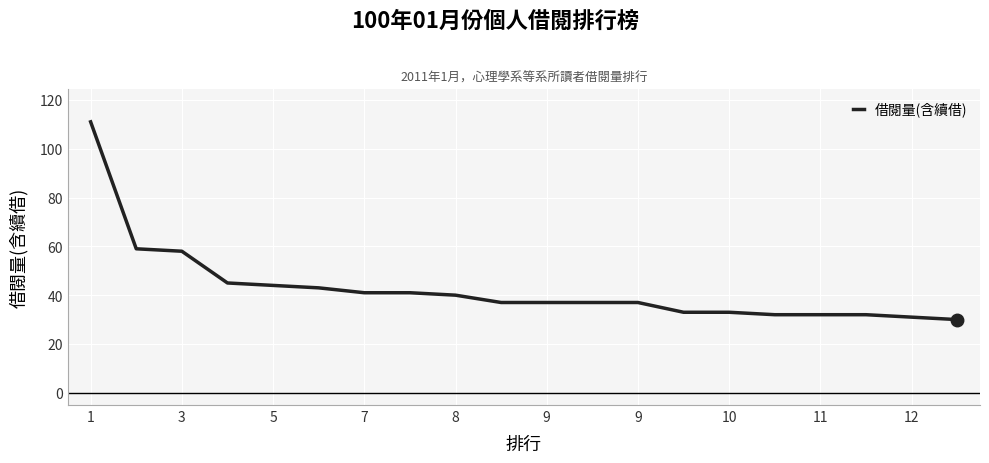

Reading right to left, what are all the values shown in this chart?

30	31	32	32	32	33	33	37	37	37	37	40	41	41	43	44	45	58	59	111